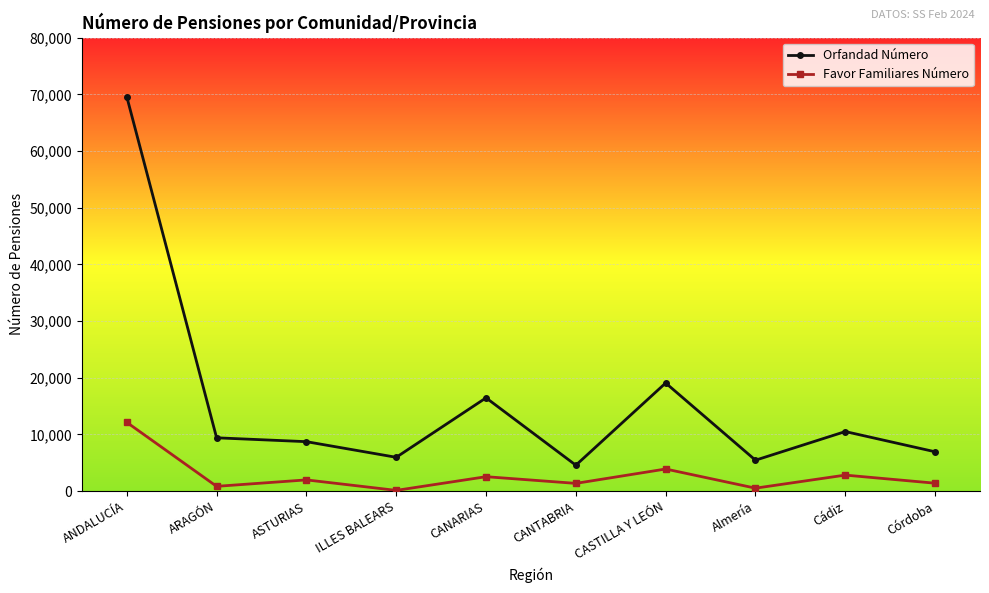

The value of Orfandad Número at ARAGÓN is 9397. True or false?

True